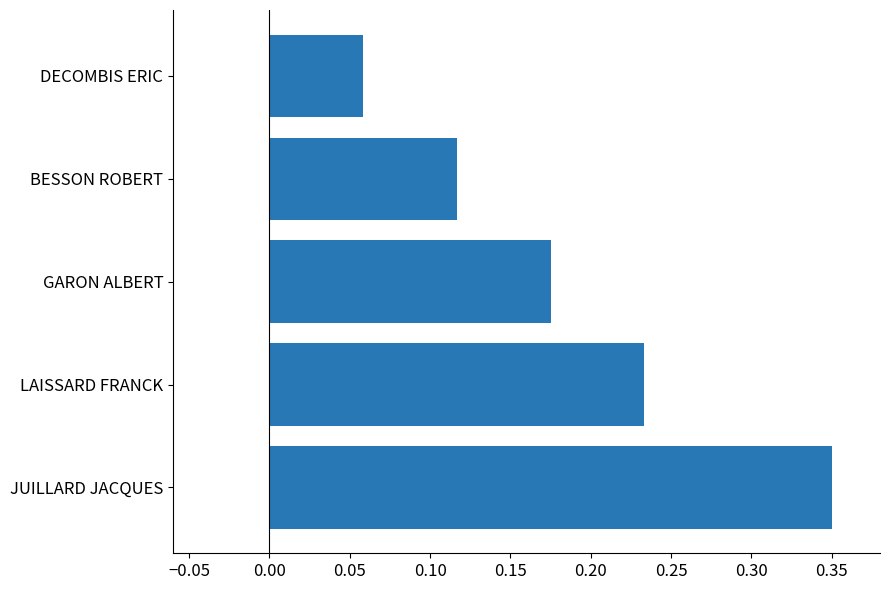

Rank the categories by value from lowest to highest.

DECOMBIS ERIC, BESSON ROBERT, GARON ALBERT, LAISSARD FRANCK, JUILLARD JACQUES